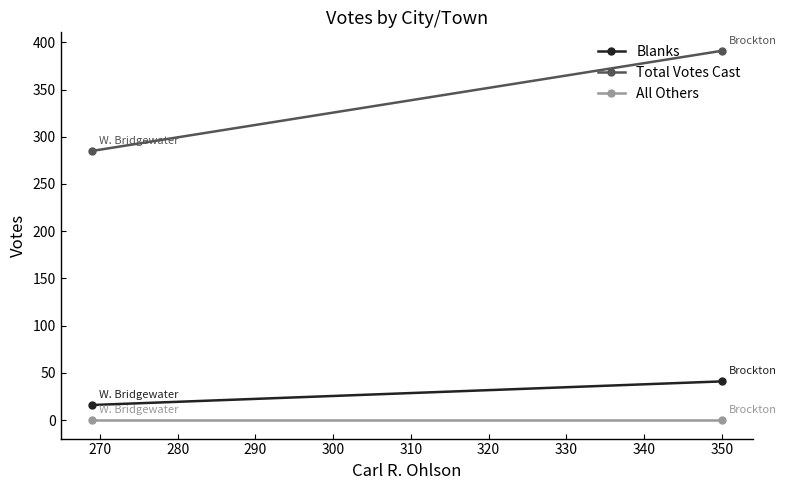

Which series has the largest range (max minus min)?

Total Votes Cast